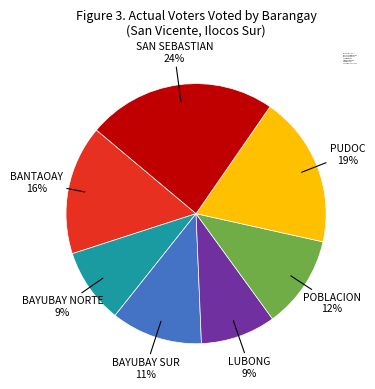

To the nearest percent, what is the combined percentage of LUBONG and SAN SEBASTIAN?

33%